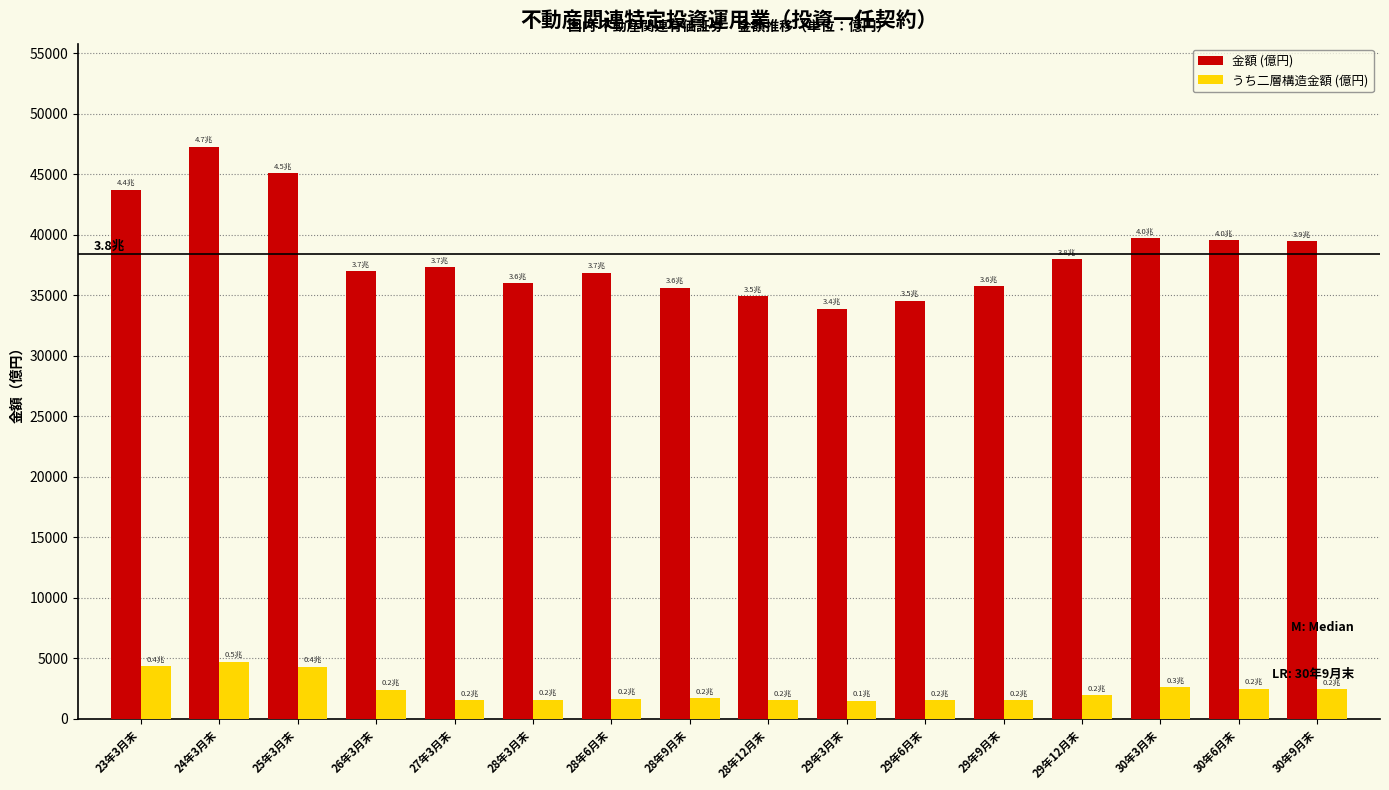

How many bars are there in total?

32